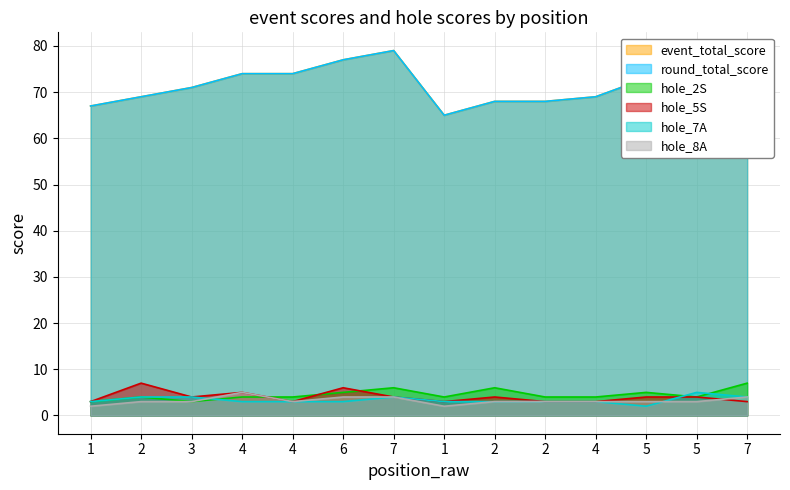

List the labels in order of hole_7A value, largest first.

5, 2, 3, 7, 7, 1, 4, 4, 6, 1, 2, 2, 4, 5